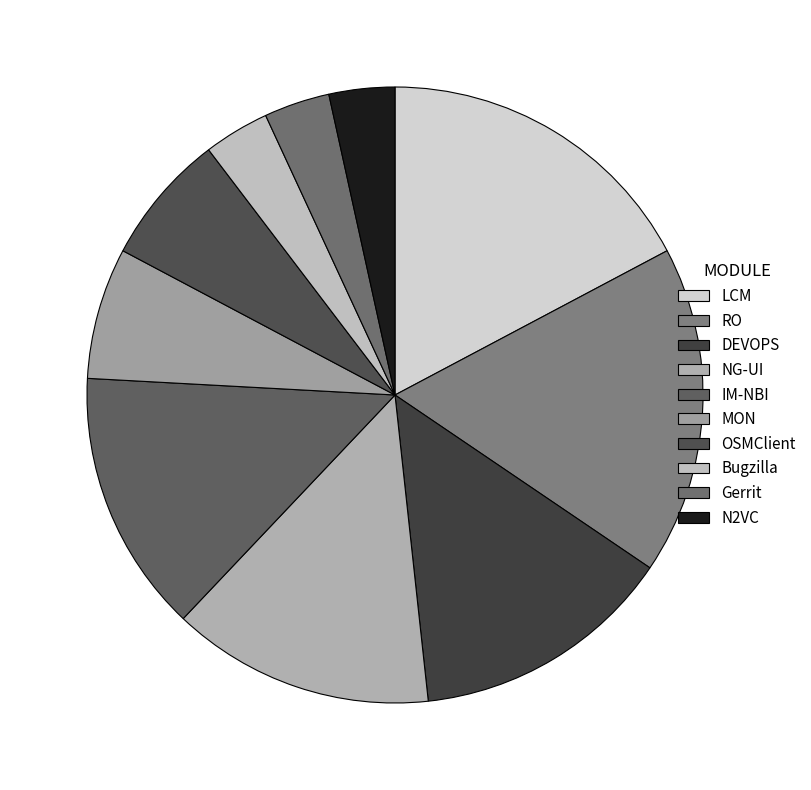

What is the ratio of the value at LCM to the value at DEVOPS?

1.2